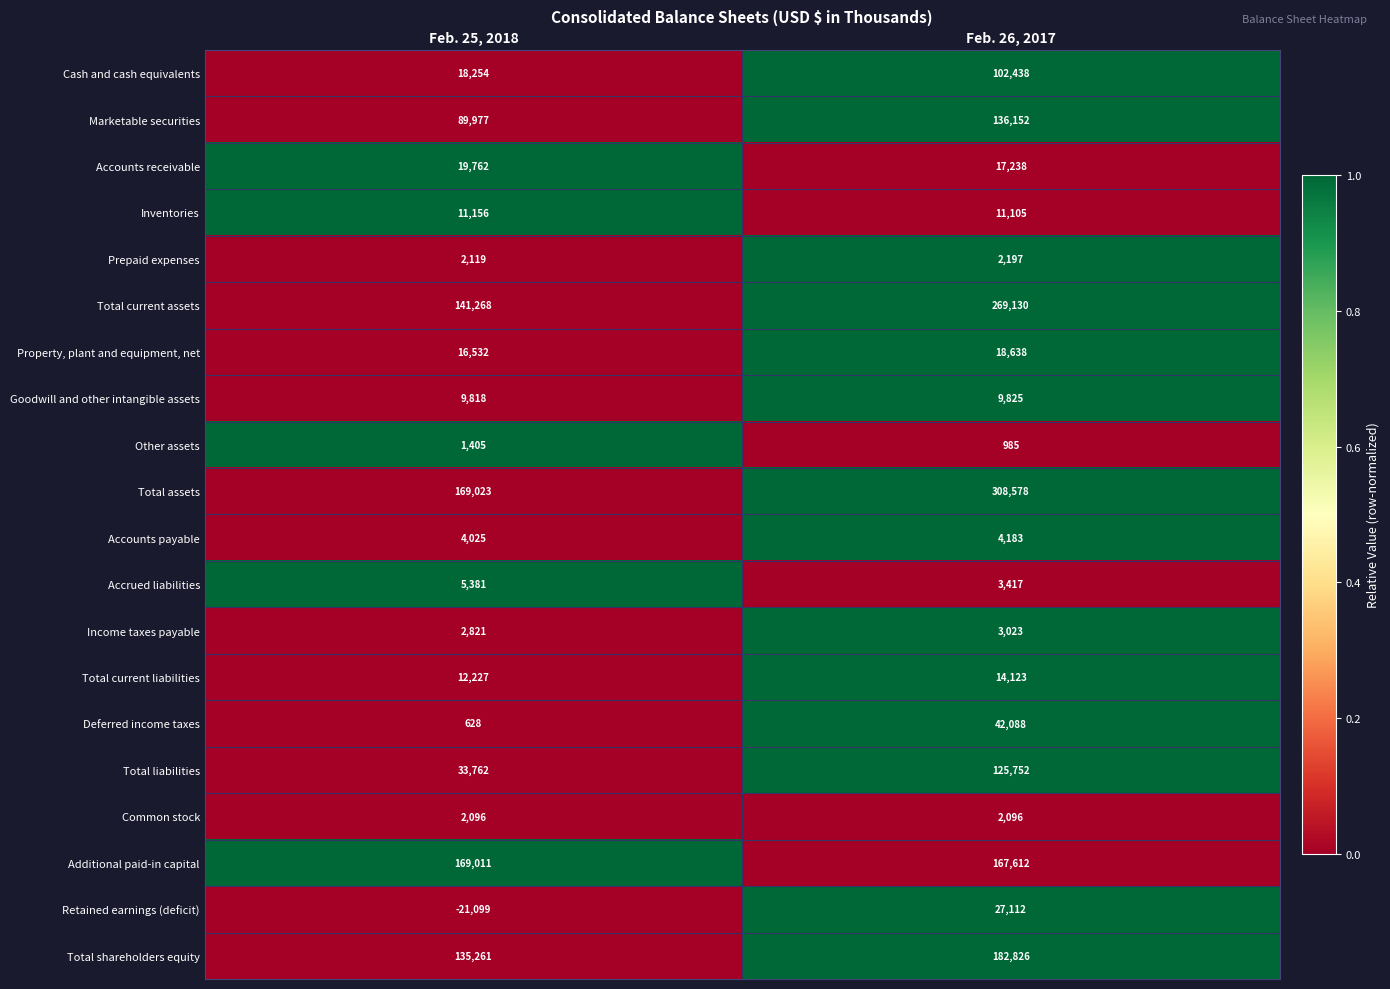

Is it true that Total shareholders equity equals 135261 at Feb. 25, 2018?

True